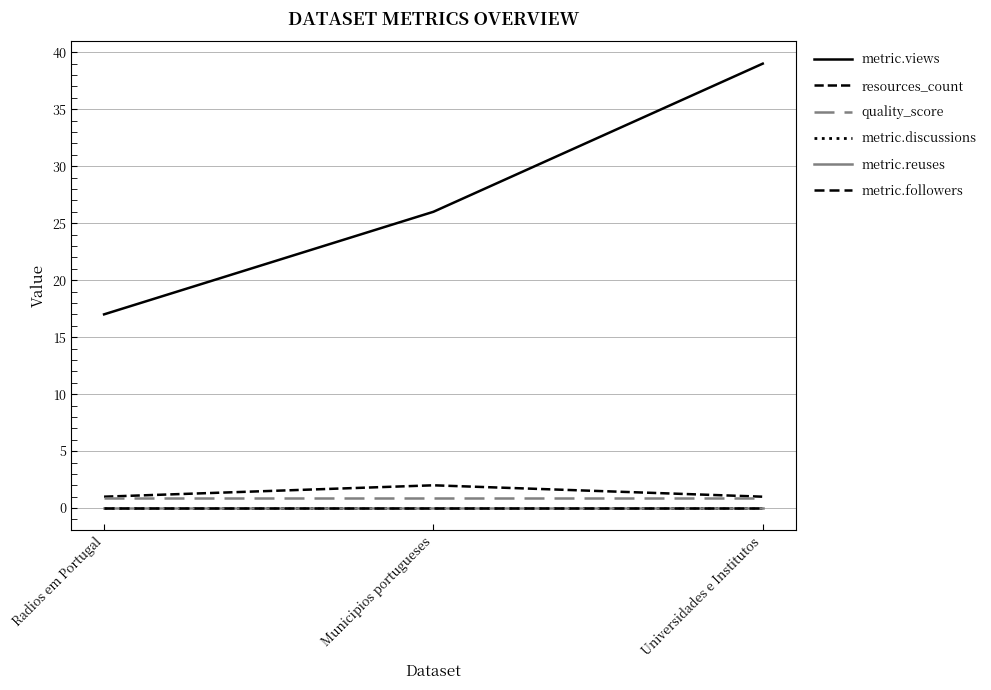

Is it true that resources_count equals 1.0 at Universidades e Institutos?

True